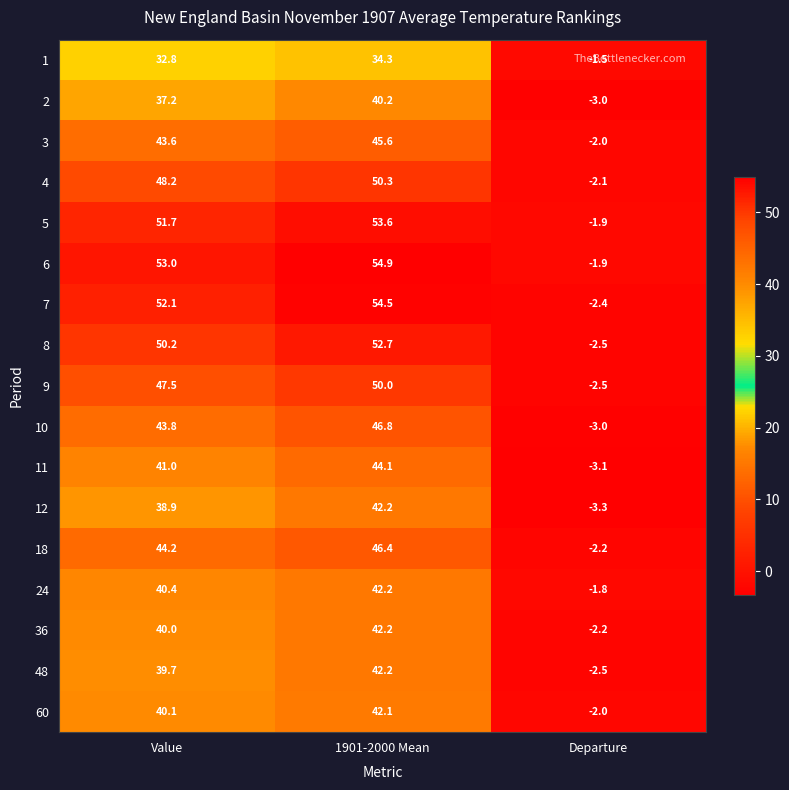

The 9 series shows 18.6 at Value. True or false?

False